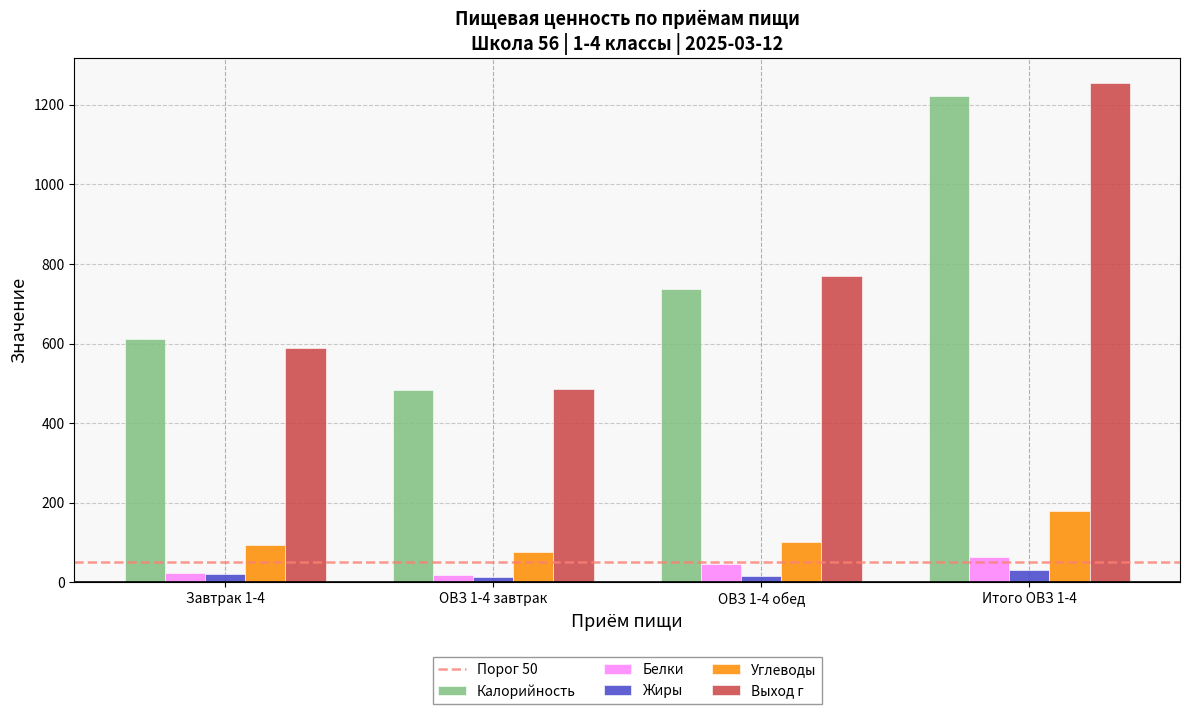

Does the chart contain stacked bars?

No